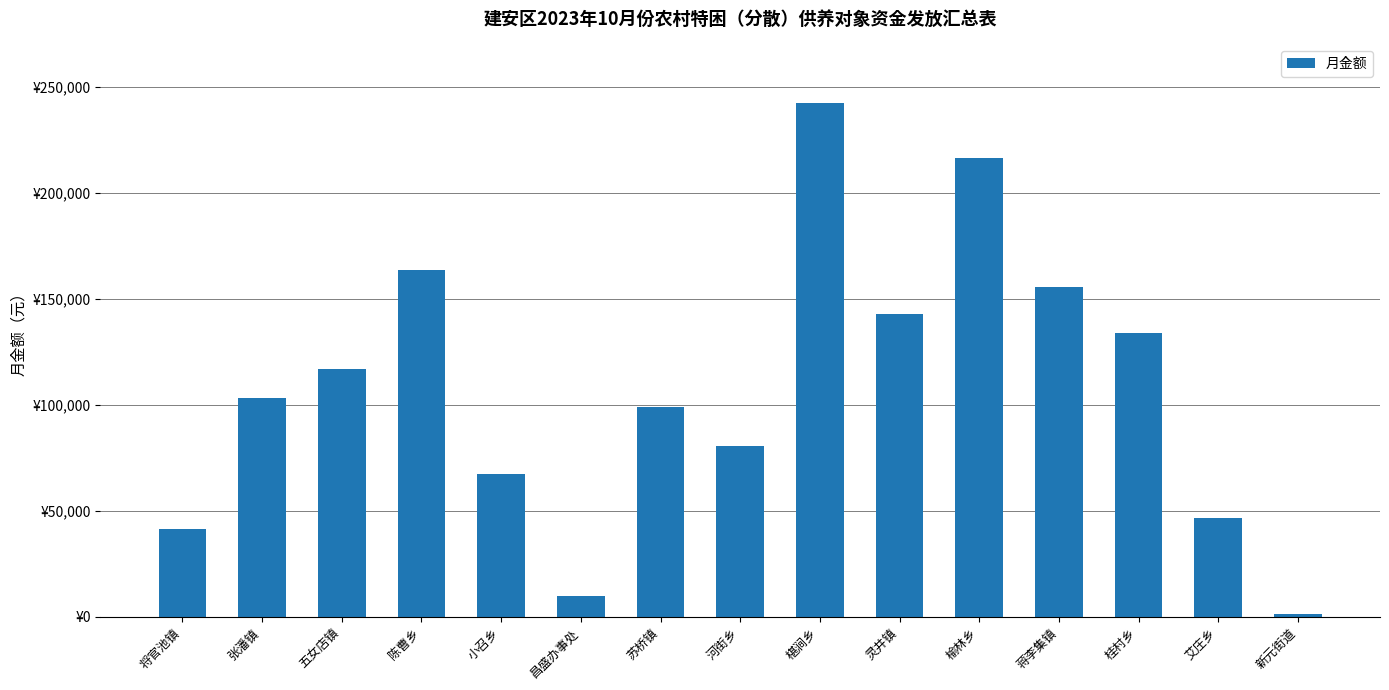

Is it true that the value at 榆林乡 is 150757?

False